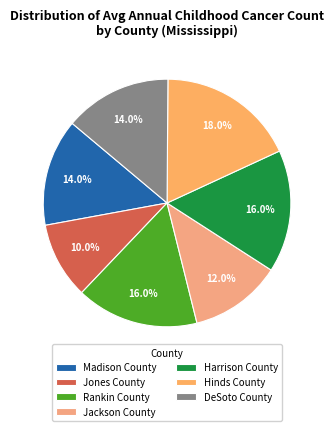

Is it true that Rankin County is 24% of the pie?

False